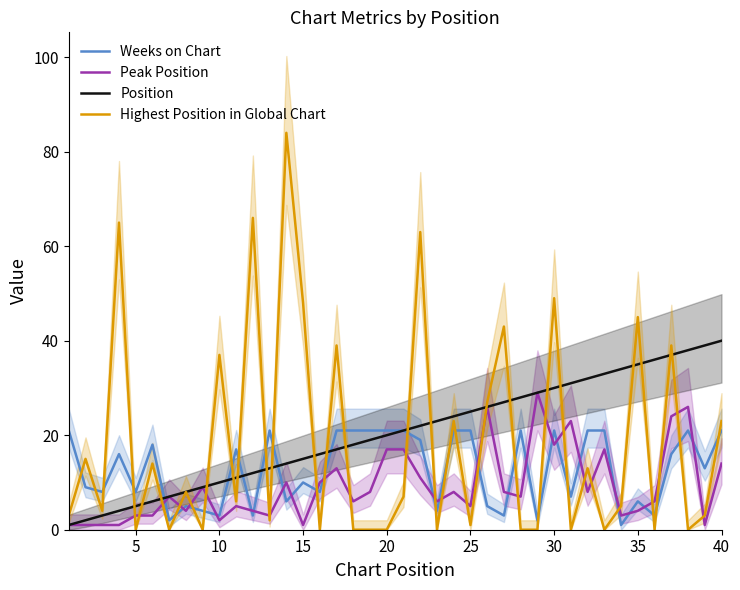

How many intersections are there between Position and Highest Position in Global Chart?

21